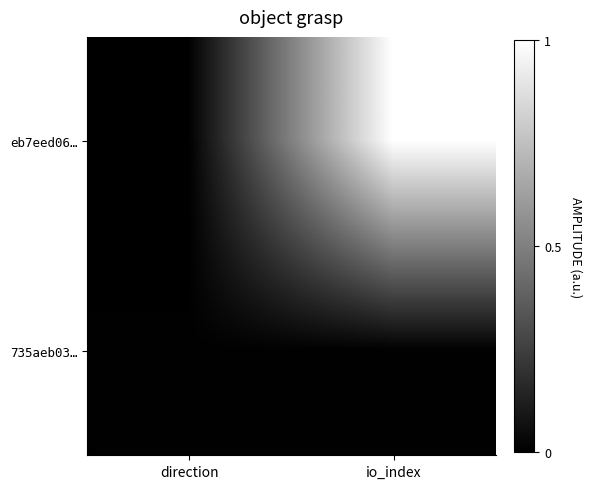

List the series in order of their overall mean, highest first.

eb7eed06…, 735aeb03…